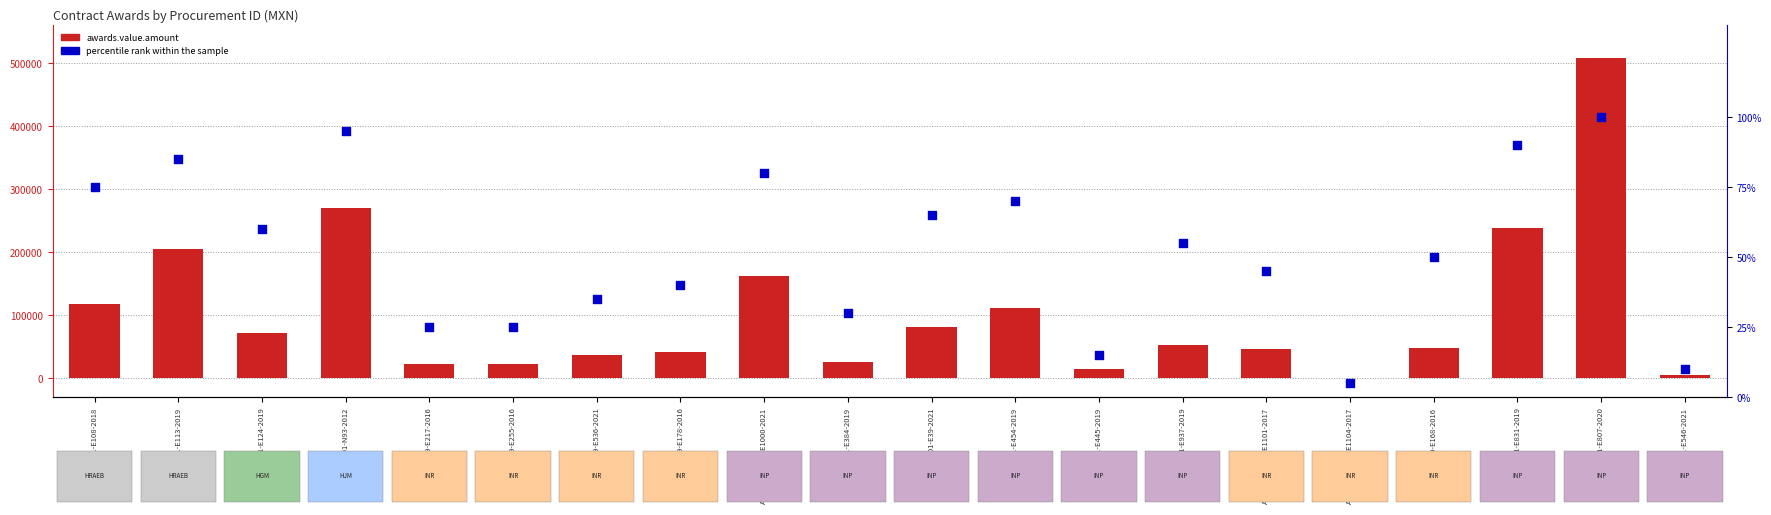

Is the value of percentile rank within the sample at AA-012NCZ001-E546-2021 greater than the value of awards.value.amount at AA-012NCZ001-E454-2019?

No